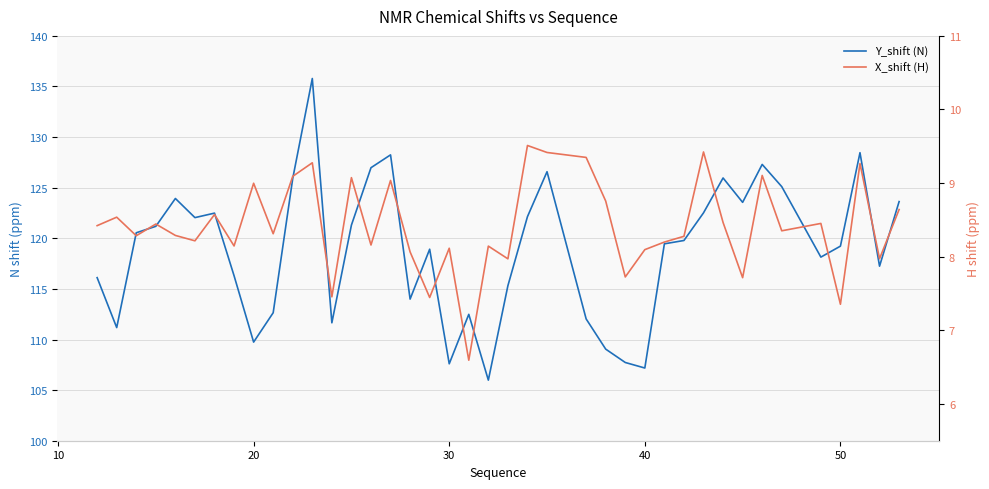

How many data points in Y_shift (N) are less than 119?

18